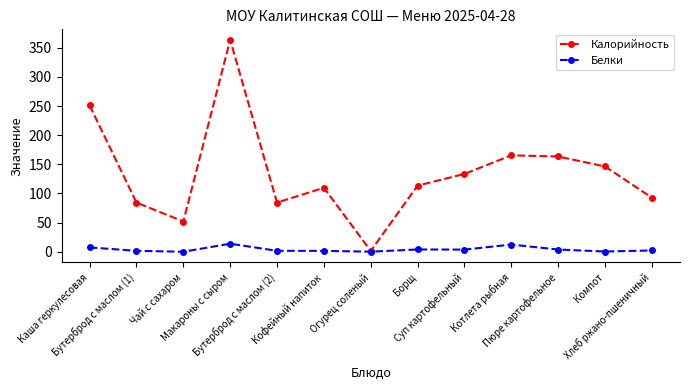

True or false: Белки has more than 0 points higher than both neighbors.

True